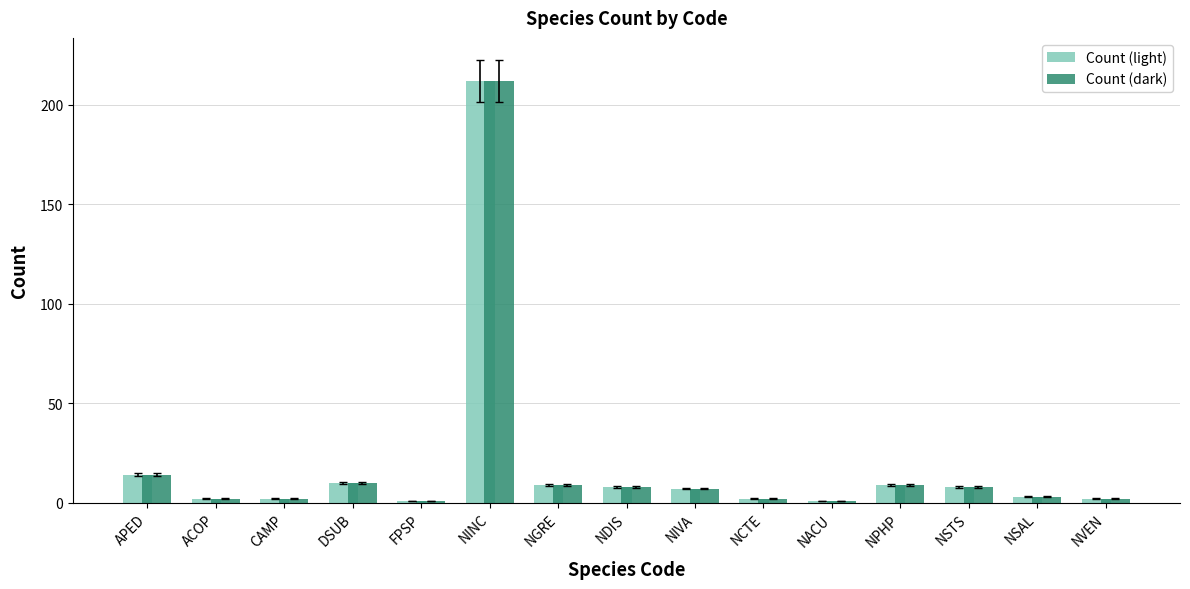

How many categories are shown in the chart?

15